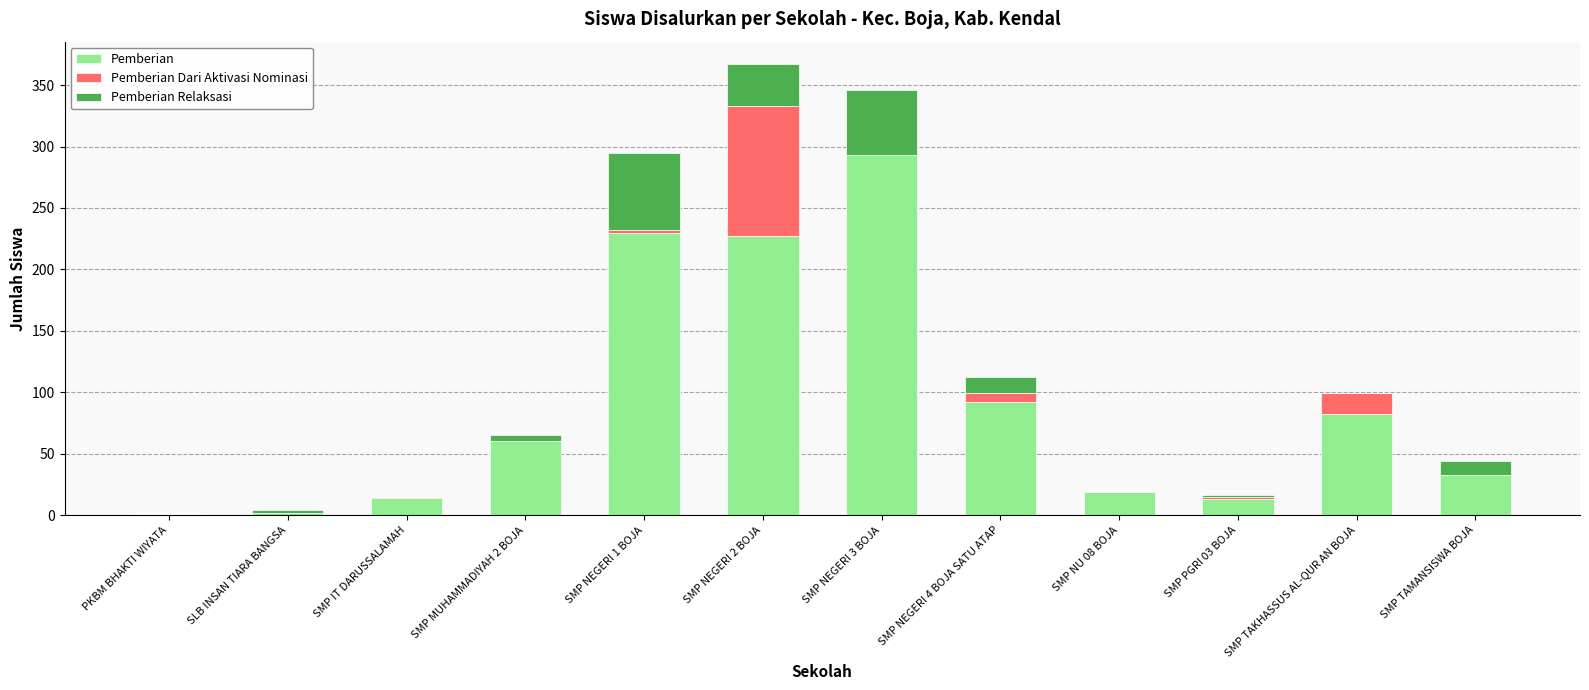

At which category is the sum across all series the highest?

SMP NEGERI 2 BOJA